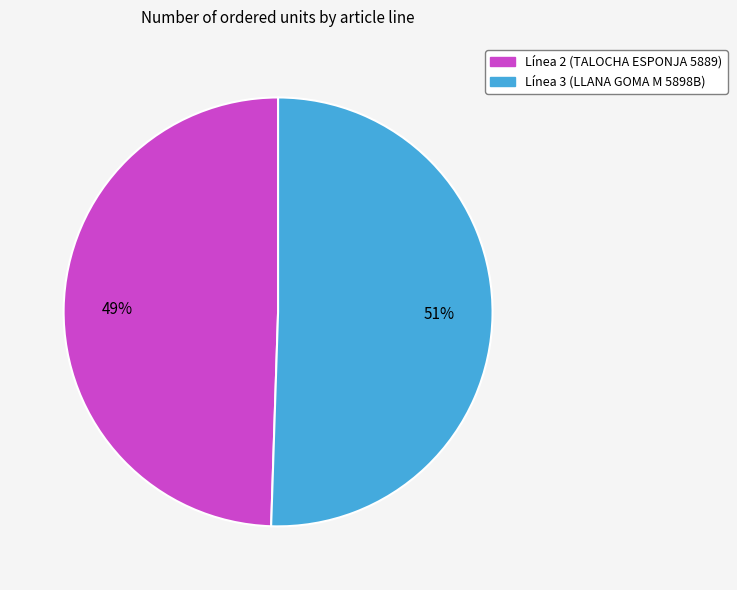

Which slice is the smallest?

Línea 2 (TALOCHA ESPONJA 5889)